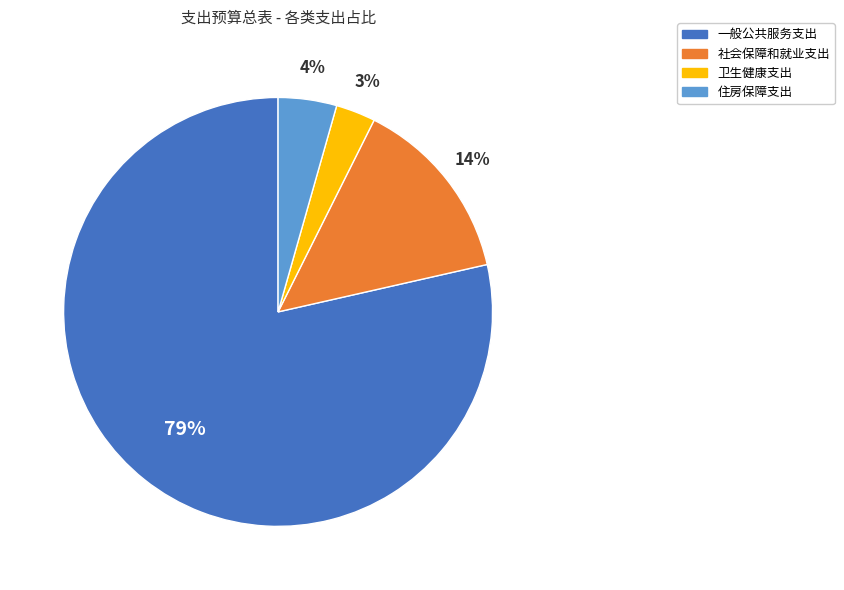

Between 卫生健康支出 and 社会保障和就业支出, which is larger?

社会保障和就业支出